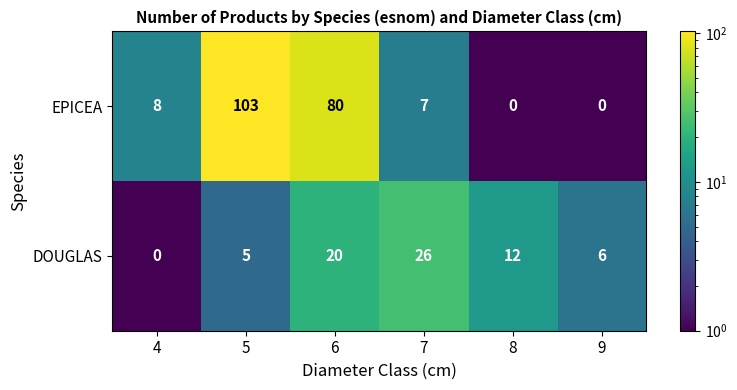

What is the sum of all EPICEA values?

198